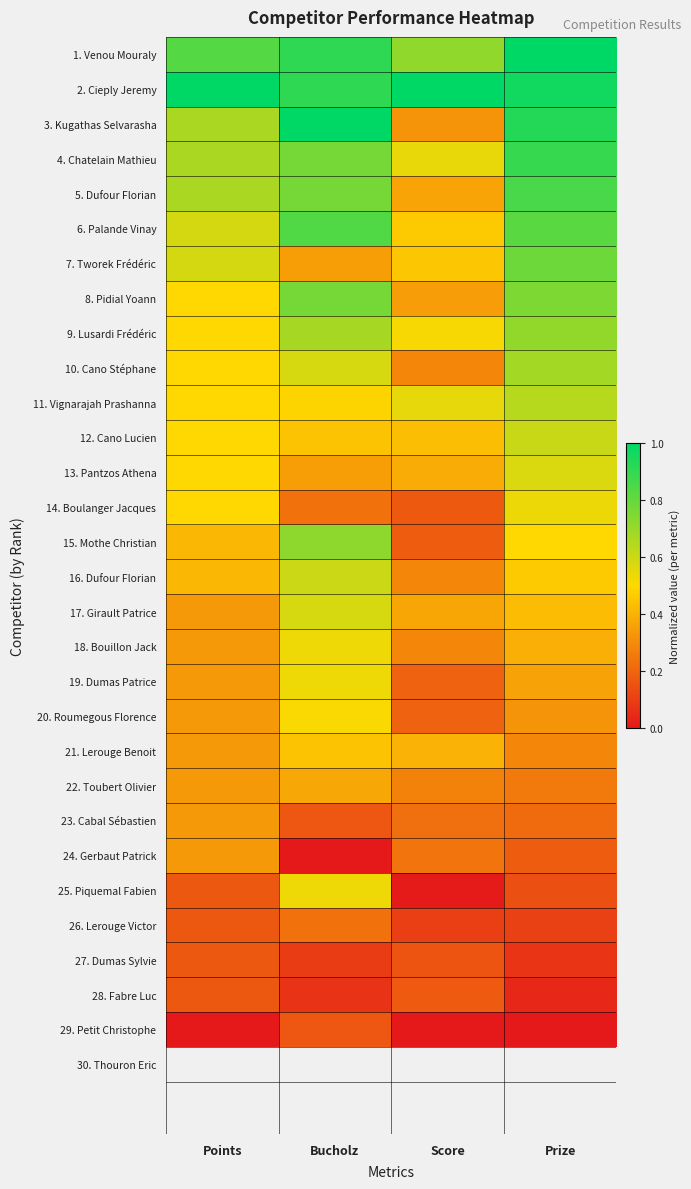

At which category does the chart reach its peak across all series?

Prize